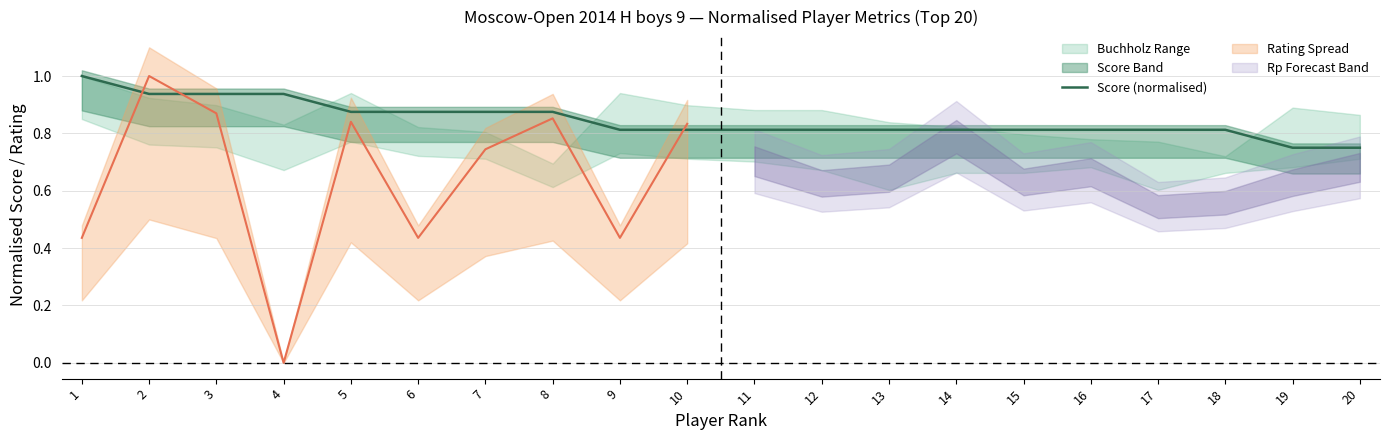

List the labels in order of value, largest first.

1, 2, 3, 4, 5, 6, 7, 8, 9, 10, 11, 12, 13, 14, 15, 16, 17, 18, 19, 20